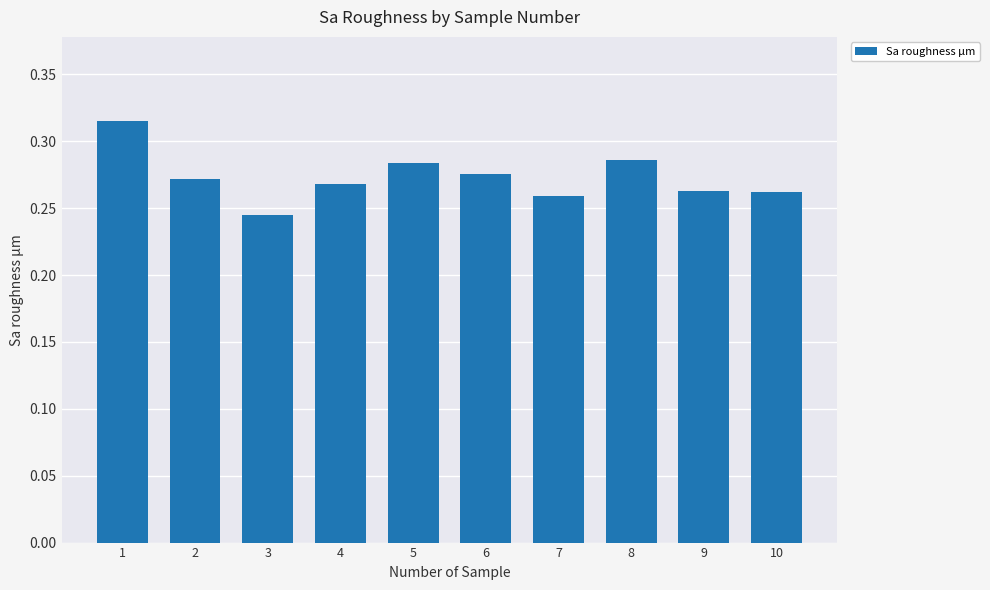

Which category has the lowest value across all series?

3